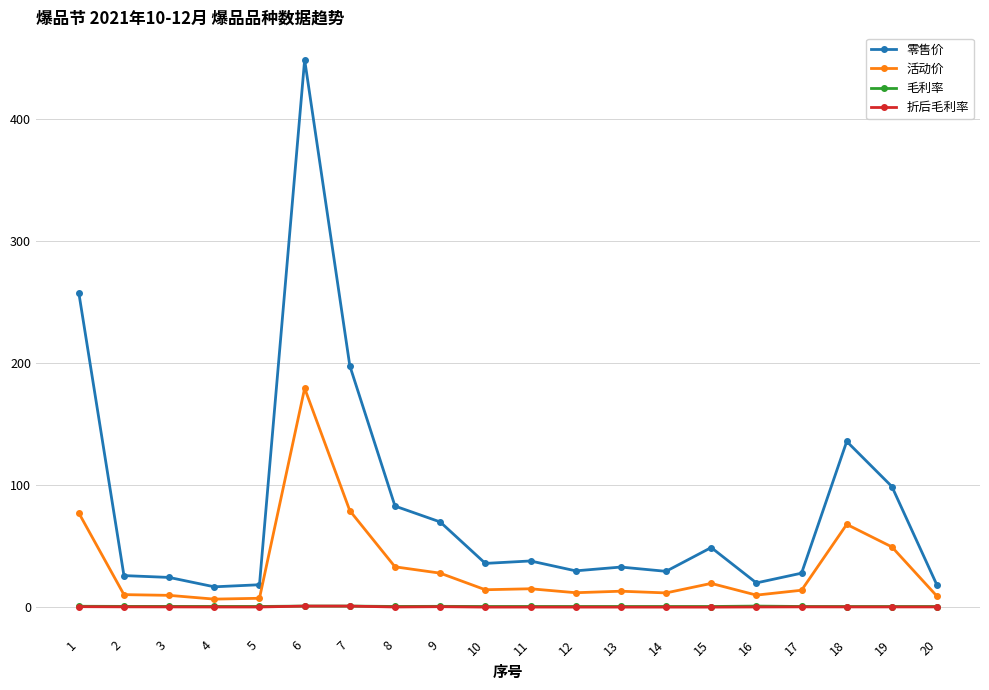

At which label is 零售价 closest to 232?

1